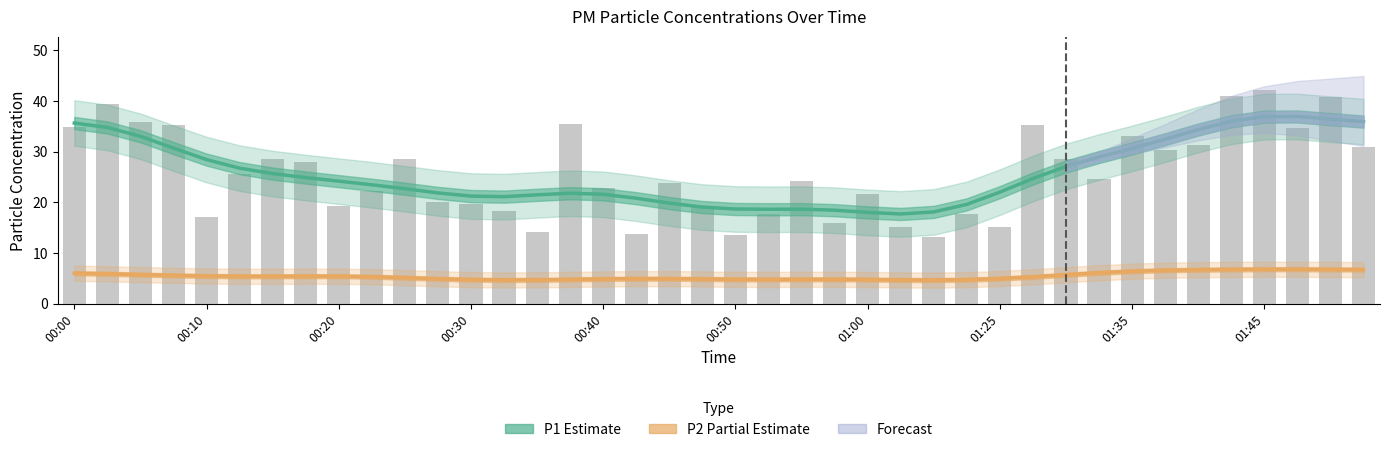

What is the greatest value displayed?

36.9